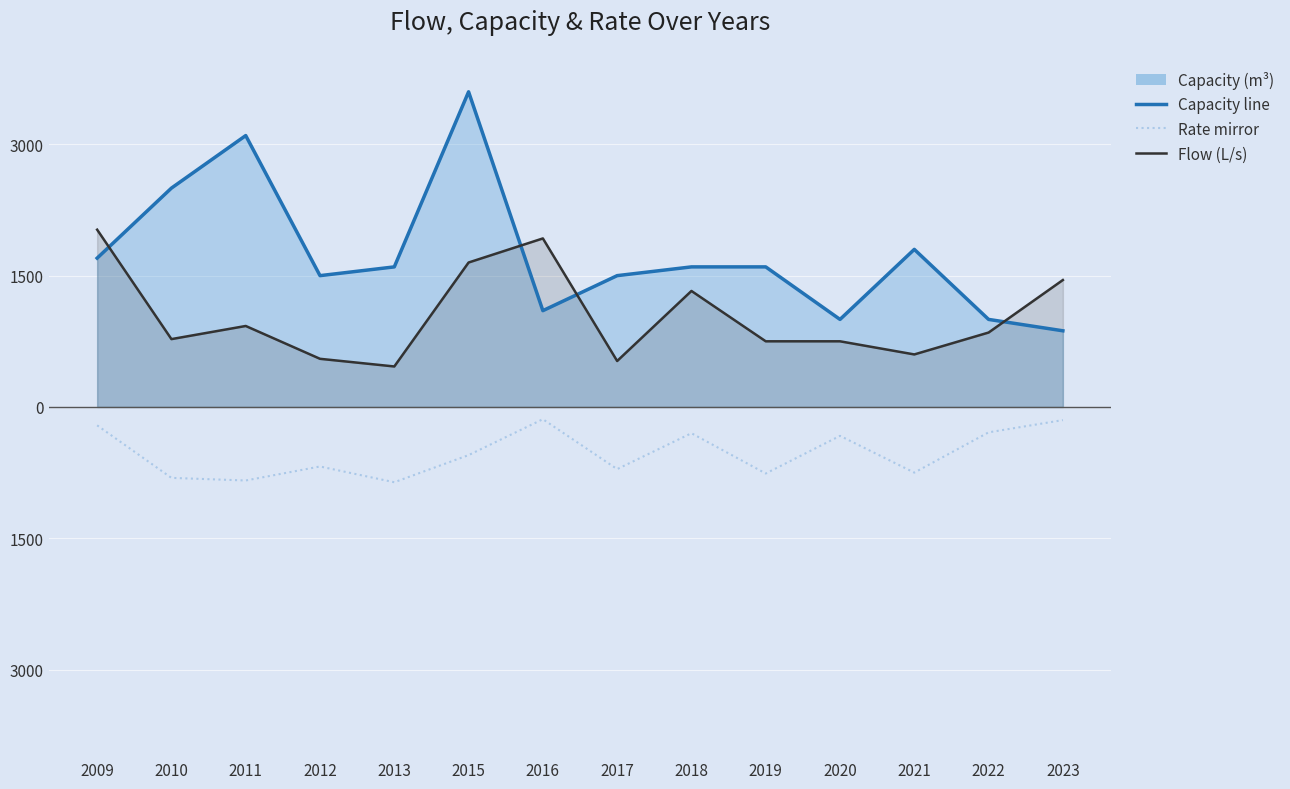

Where is the first local maximum for Rate mirror (m3/Ls)?

2012